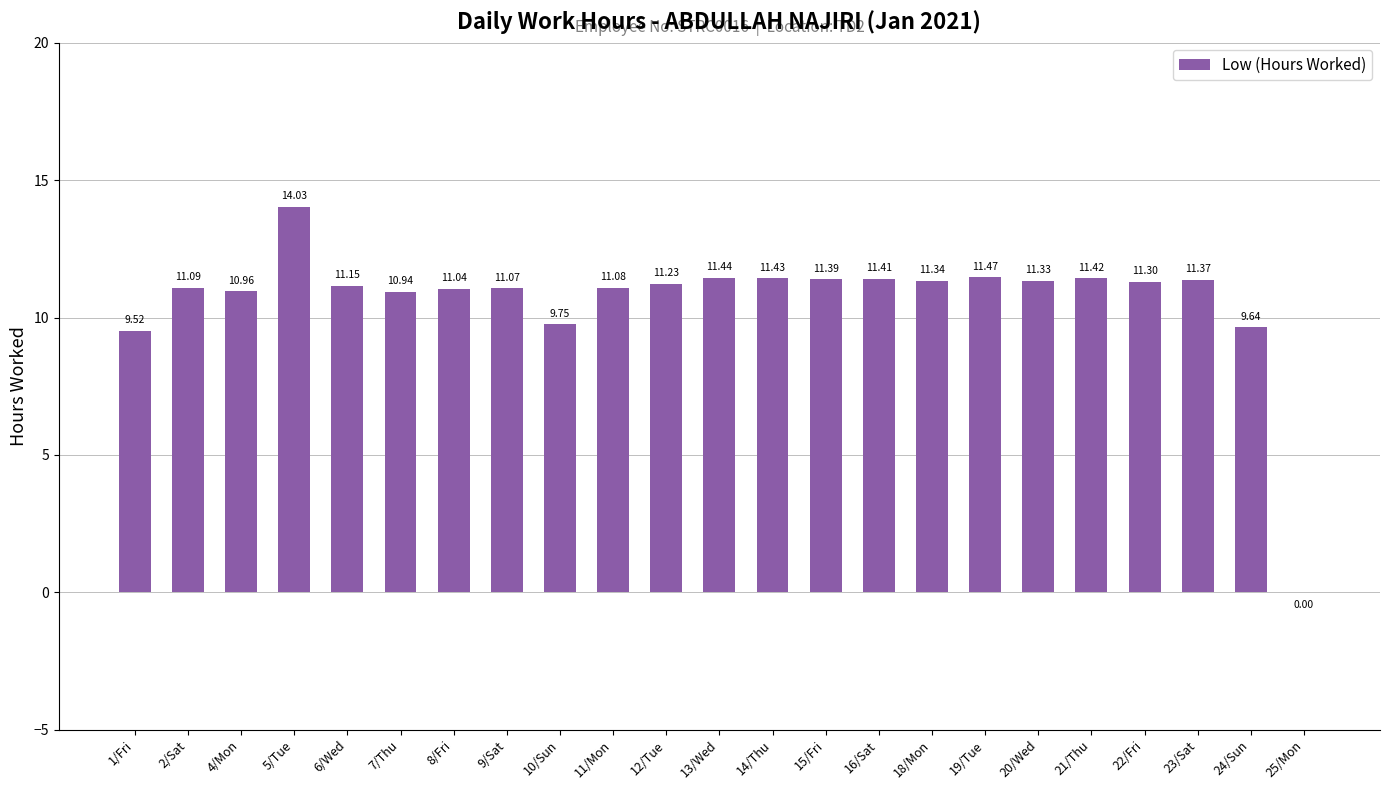

Count the number of data series in this chart.

1